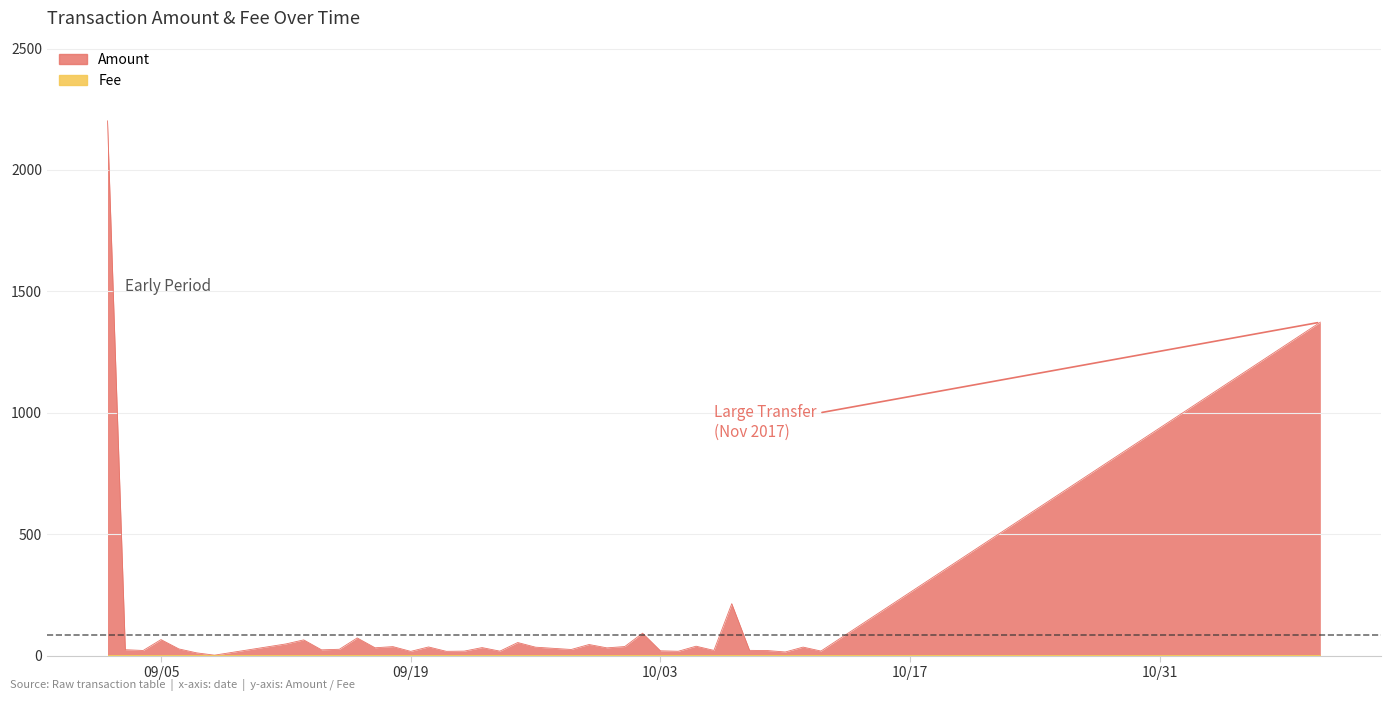

True or false: there are more than 0 points higher than both neighbors.

True